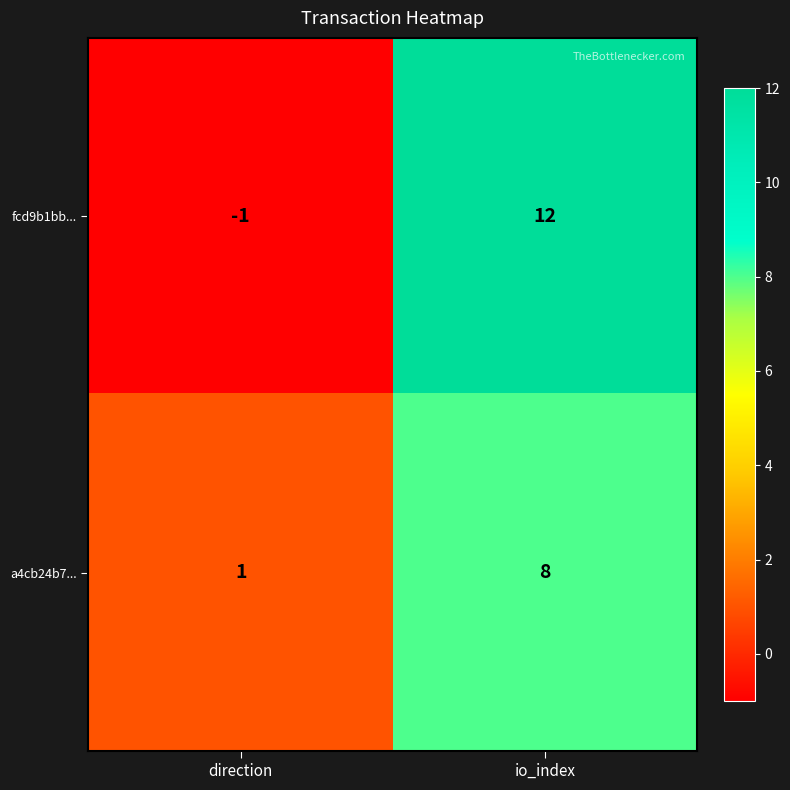

Reading right to left, list all the values displayed in this chart.

fcd9b1bb...: io_index=12	direction=-1
a4cb24b7...: io_index=8	direction=1